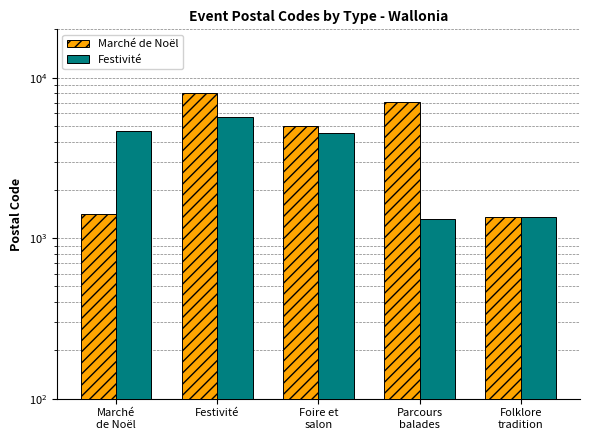

The value of Marché de Noël at Folklore
tradition is 1350. True or false?

True